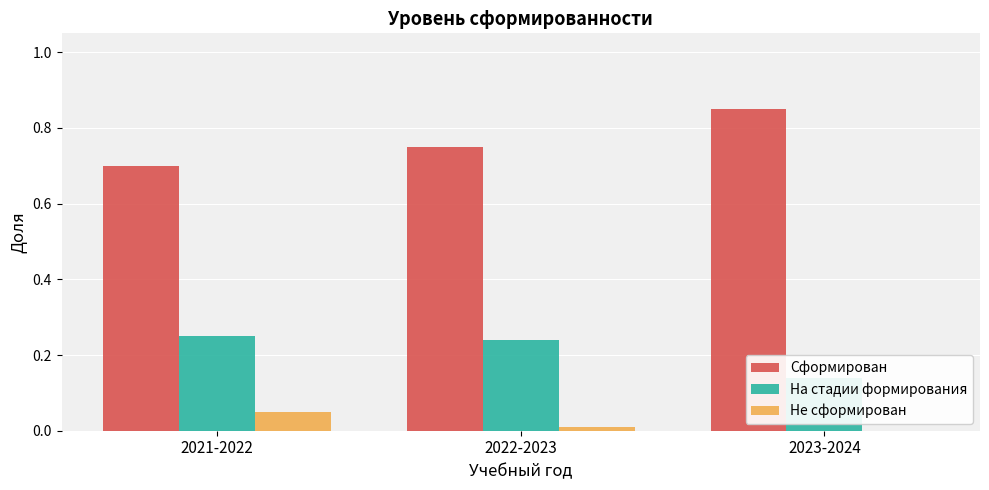

Which category has the highest value across all series?

2023-2024